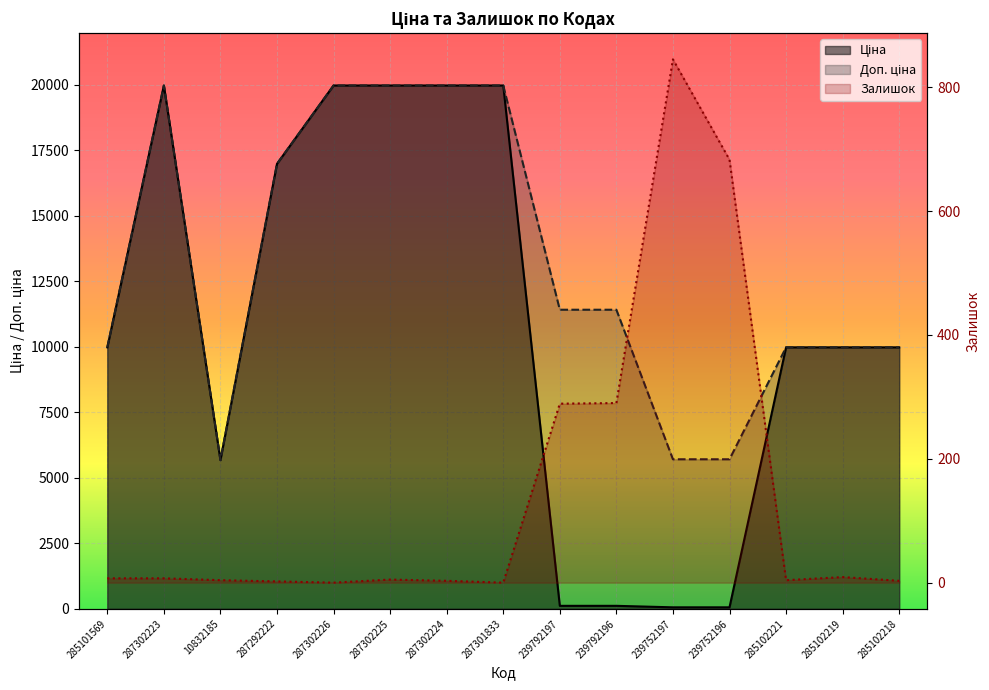

Rank the series at 239752197 from highest to lowest value.

Доп. ціна, Залишок, Ціна